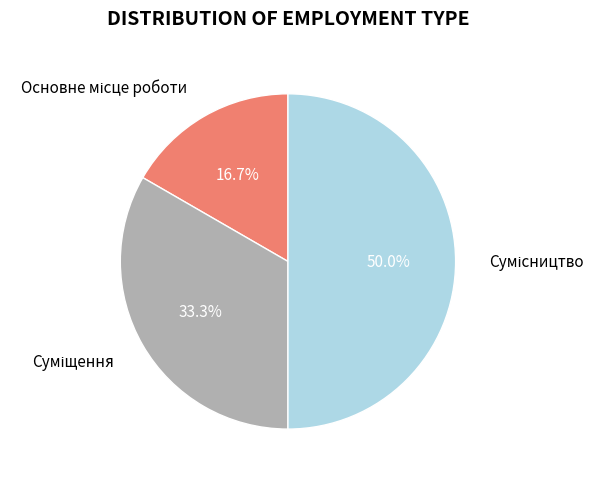

How many segments does this pie chart have?

3